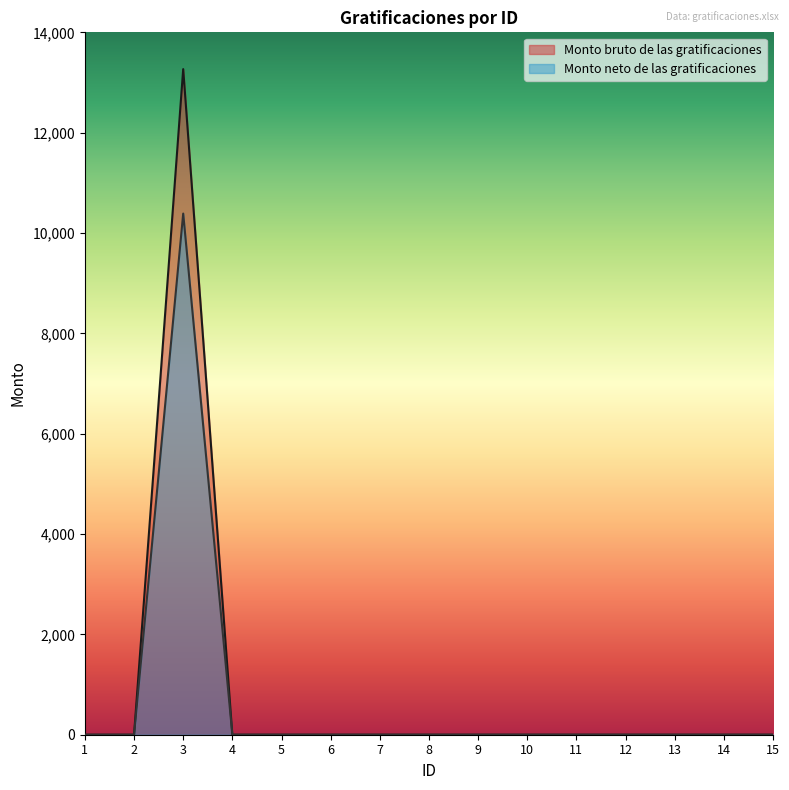

Is the value of Monto neto de las gratificaciones at 15 greater than the value of Monto bruto de las gratificaciones at 11?

No